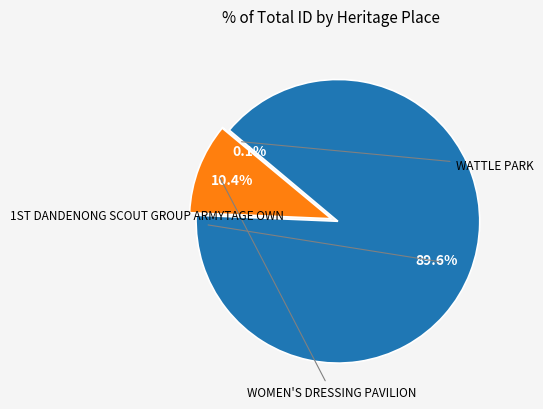

Is there a majority slice in this chart?

Yes